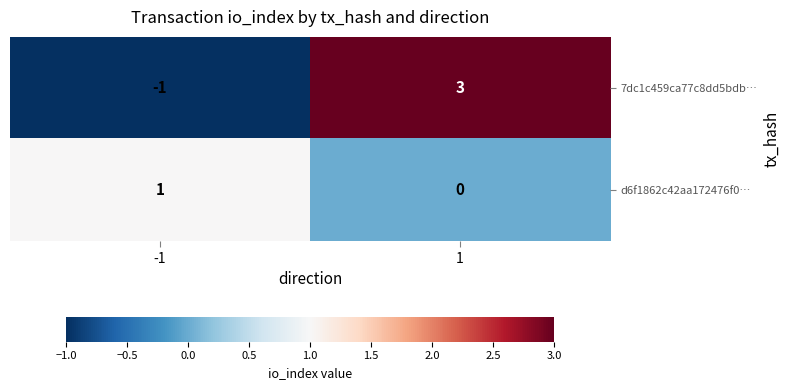

How many distinct data groups are displayed?

2